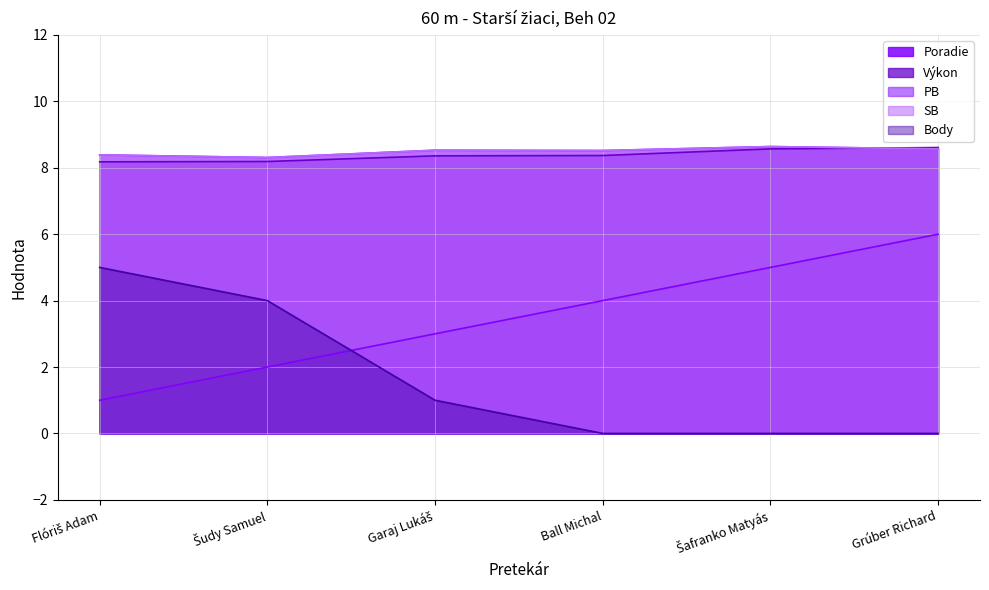

True or false: Poradie has more than 0 interior local peaks.

False